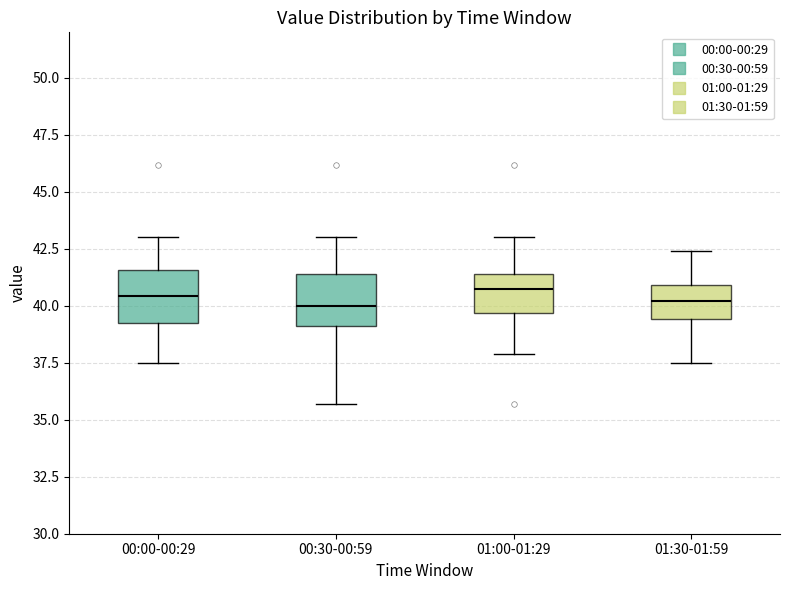

Reading left to right, read every box against the y-axis: the position of its median line, the range the box covers, and the ends of its whiskers. The values are not printed on the chart, so give them approximately, as read against the axis.

00:00-00:29: median 40.5, box 39.5 to 41.5, whiskers 37.5 to 43.0
00:30-00:59: median 40.0, box 39.0 to 41.5, whiskers 35.5 to 43.0
01:00-01:29: median 41.0, box 39.5 to 41.5, whiskers 38.0 to 43.0
01:30-01:59: median 40.0, box 39.5 to 41.0, whiskers 37.5 to 42.5